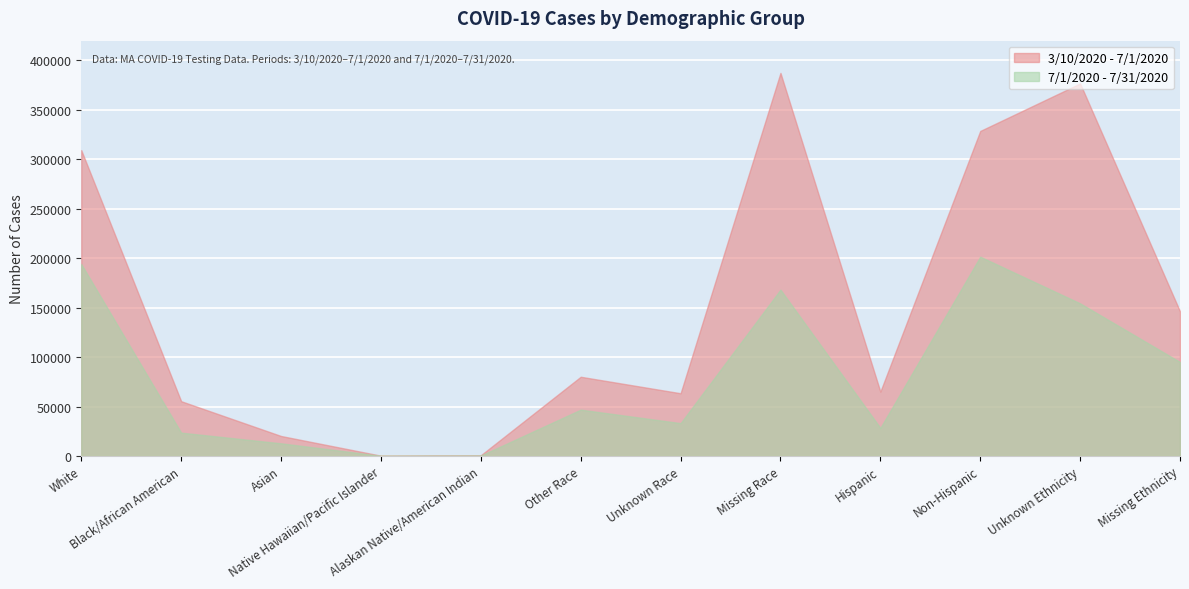

List the series in order of their peak value, lowest first.

7/1/2020 - 7/31/2020, 3/10/2020 - 7/1/2020